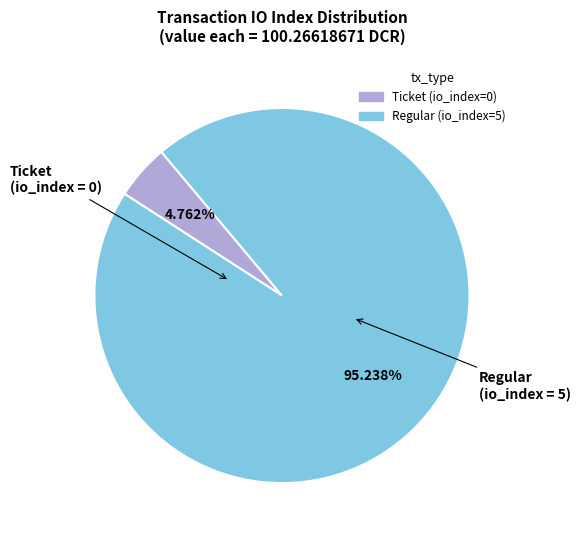

To the nearest percent, what is the difference between the Regular (io_index=5) and Ticket (io_index=0) slice percentages?

90%